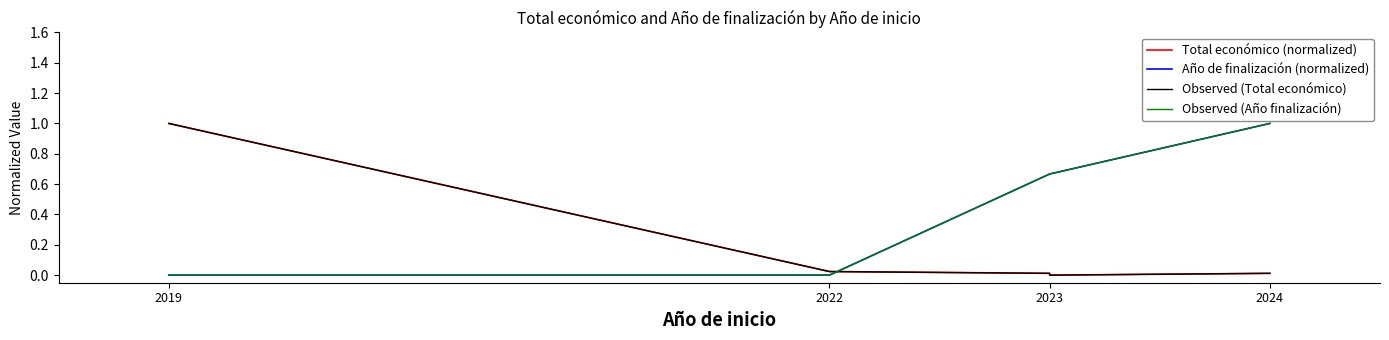

True or false: Año de finalización (normalized) has more than 2 points higher than both neighbors.

False